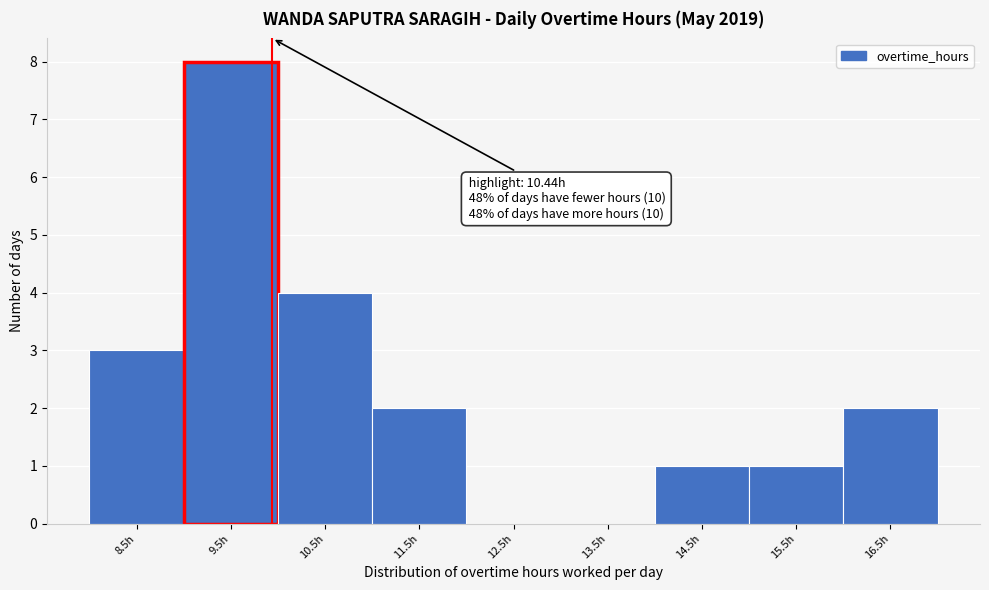

Reading left to right, what are all the values shown in this chart?

8.5h=3	9.5h=8	10.5h=4	11.5h=2	12.5h=0	13.5h=0	14.5h=1	15.5h=1	16.5h=2